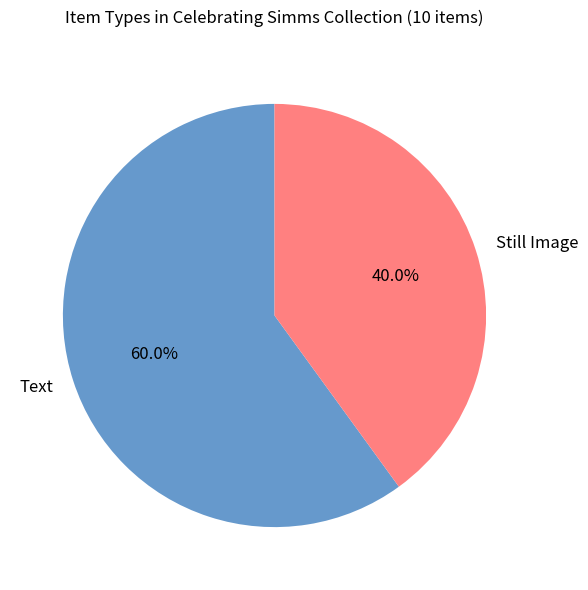

Is there a majority slice in this chart?

Yes